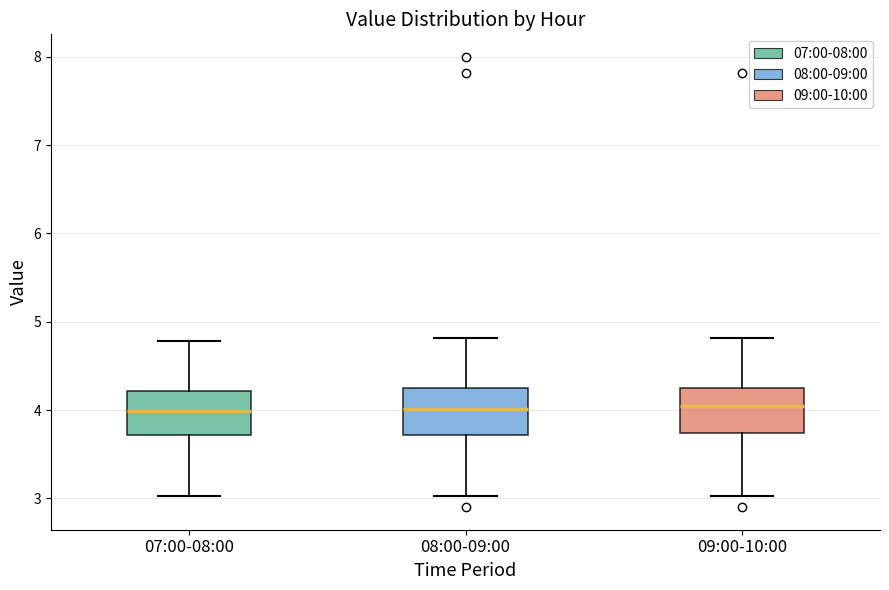

Reading left to right, transcribe this box plot: for each box, give where its median line is, the range the box spans, and where its two whiskers end, as read against the y-axis. The values are not printed on the chart, so give them approximately, as read against the axis.

07:00-08:00: median 4.0, box 3.7 to 4.2, whiskers 3.0 to 4.8
08:00-09:00: median 4.0, box 3.7 to 4.3, whiskers 3.0 to 4.8
09:00-10:00: median 4.1, box 3.7 to 4.3, whiskers 3.0 to 4.8